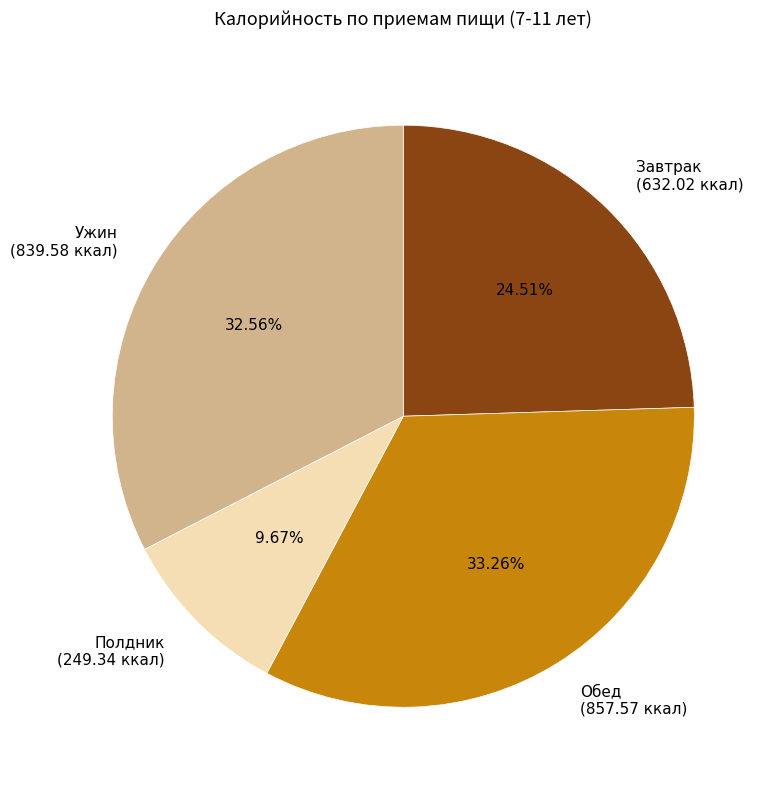

How many slices are in this pie chart?

4